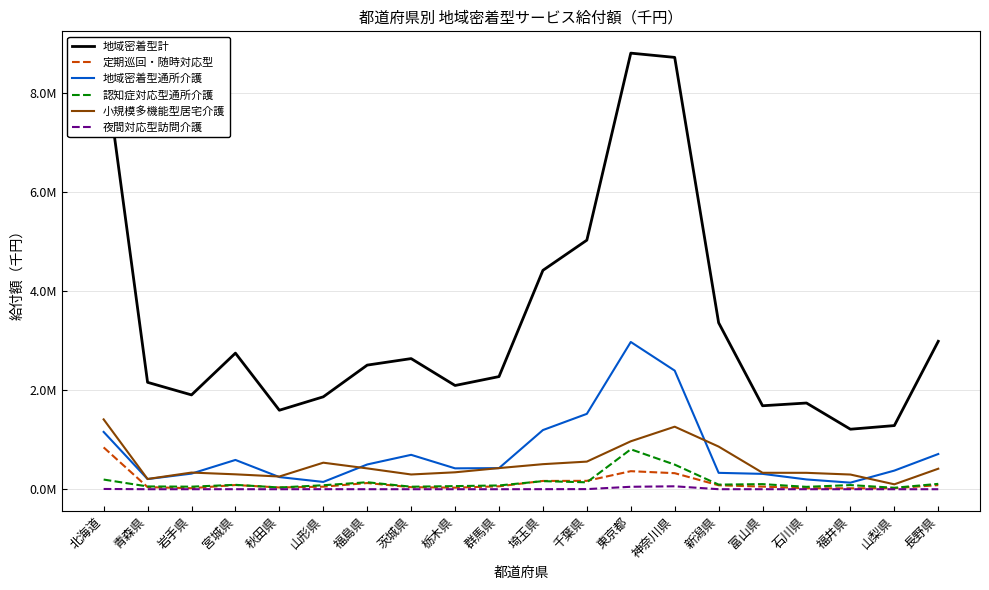

What is the label of the 8th point from the left?

茨城県